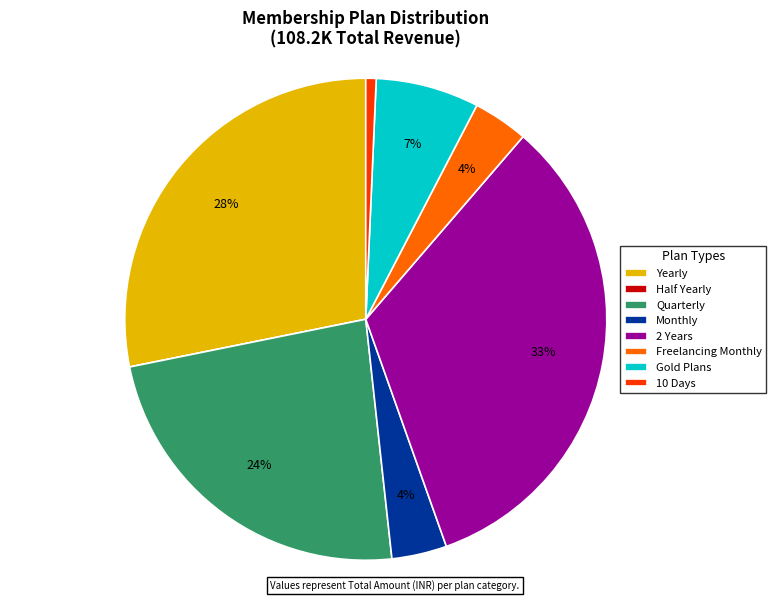

To the nearest percent, what is the difference between the 10 Days and Yearly slice percentages?

27%